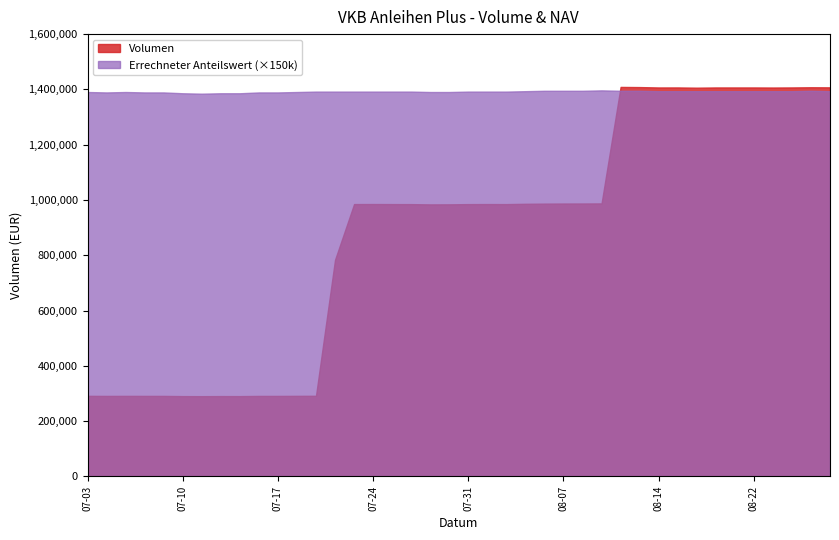

Which series has the largest total across all categories?

Errechneter Anteilswert (×150k)